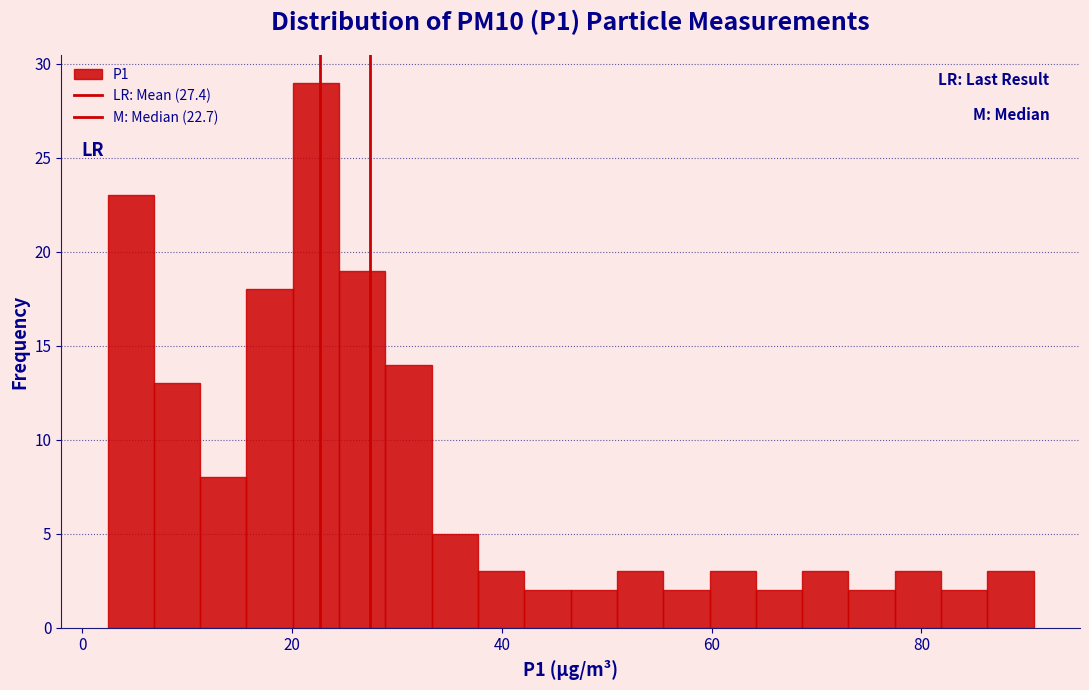

Read against the x-axis, roughly where is the centre of the tallest bar?

22